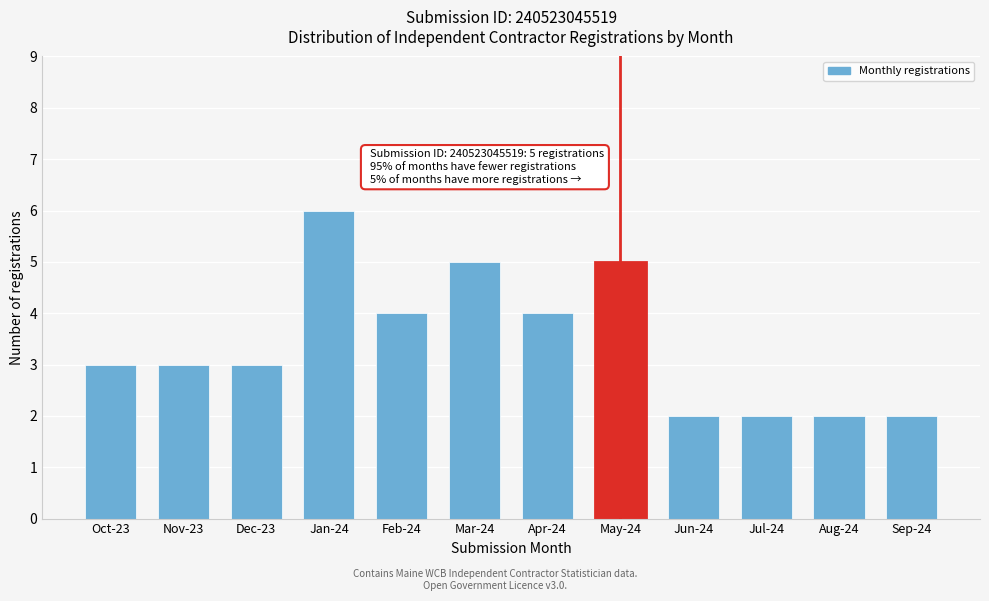

Reading right to left, what are all the values shown in this chart?

2	2	2	2	5	4	5	4	6	3	3	3